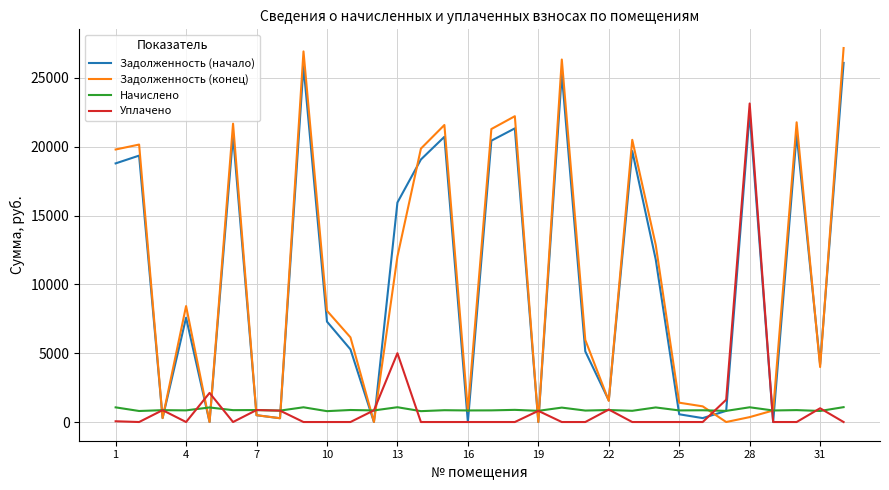

What is the lowest value of the Начислено series?

789.8